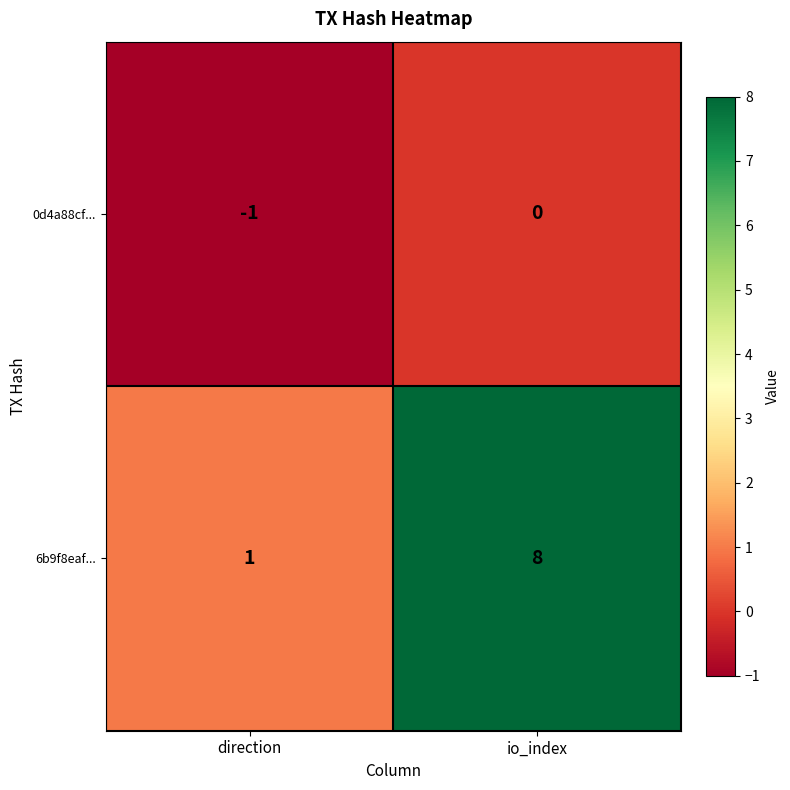

Where is 0d4a88cf... nearest to the value 0?

io_index